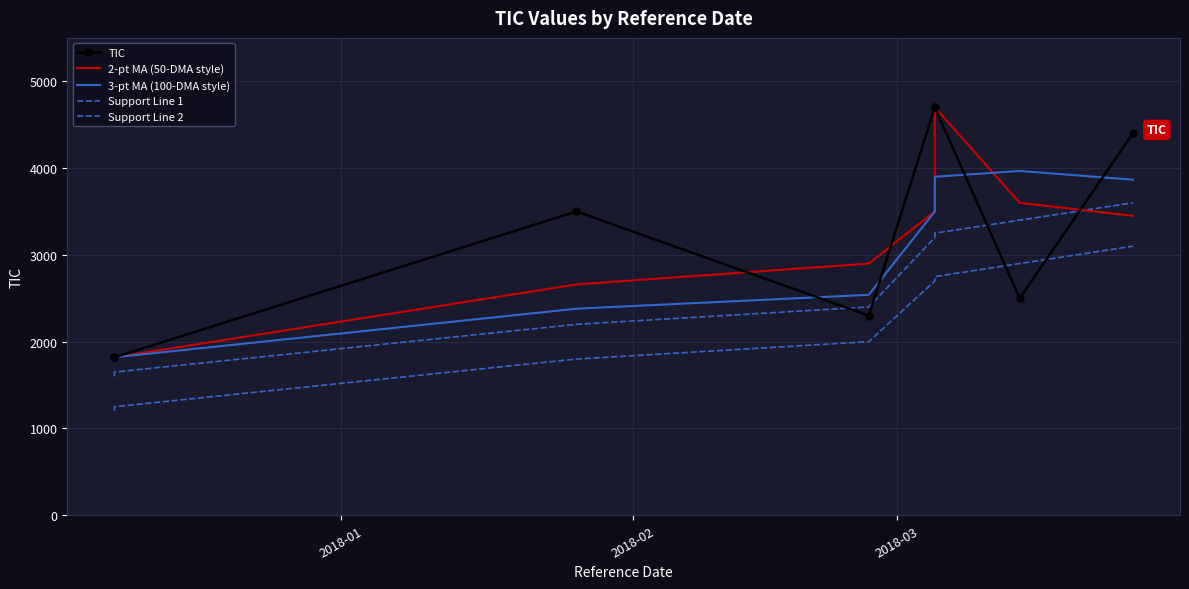

Reading left to right, transcribe all the data shown in this chart.

TIC: 1820.0	1820.0	3500.0	2300.0	4700.0	4700.0	2500.0	4400.0
2-pt MA (50-DMA style): 1820.0	1820.0	2660.0	2900.0	3500.0	4700.0	3600.0	3450.0
3-pt MA (100-DMA style): 1820.0	1820.0	2380.0	2540.0	3500.0	3900.0	3966.7	3866.7
Support Line 1: 1600.0	1650.0	2200.0	2400.0	3200.0	3250.0	3400.0	3600.0
Support Line 2: 1200.0	1250.0	1800.0	2000.0	2700.0	2750.0	2900.0	3100.0